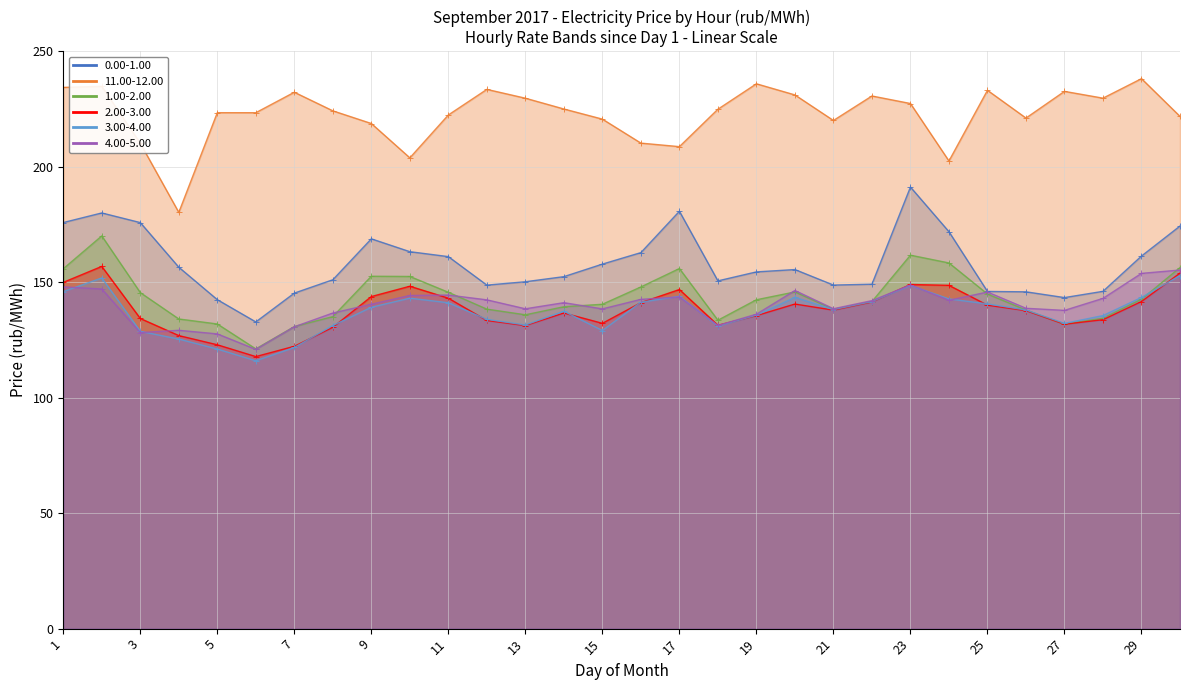

Reading left to right, transcribe all the data shown in this chart.

0.00-1.00: 1=175.9	2=180.0	3=175.8	4=156.5	5=142.5	6=132.8	7=145.3	8=151.1	9=168.8	10=163.2	11=161.1	12=148.8	13=150.2	14=152.4	15=157.9	16=162.8	17=180.8	18=150.6	19=154.5	20=155.5	21=148.8	22=149.2	23=191.2	24=171.9	25=146.0	26=145.9	27=143.4	28=146.1	29=161.4	30=174.4
11.00-12.00: 1=234.4	2=234.8	3=210.2	4=180.3	5=223.4	6=223.4	7=232.3	8=224.2	9=218.8	10=203.9	11=222.5	12=233.5	13=229.7	14=225.1	15=220.7	16=210.3	17=208.7	18=224.9	19=236.0	20=231.1	21=220.1	22=230.7	23=227.4	24=202.5	25=233.1	26=221.1	27=232.7	28=229.7	29=238.2	30=221.8
1.00-2.00: 1=155.9	2=170.1	3=145.5	4=134.1	5=131.9	6=121.2	7=130.8	8=135.1	9=152.6	10=152.5	11=145.7	12=138.4	13=135.9	14=139.4	15=140.5	16=148.0	17=156.0	18=133.6	19=142.4	20=145.8	21=138.3	22=141.7	23=161.7	24=158.4	25=144.9	26=138.0	27=131.8	28=134.4	29=142.7	30=156.4
2.00-3.00: 1=150.0	2=156.9	3=134.3	4=126.9	5=122.9	6=117.8	7=122.3	8=130.5	9=143.8	10=148.3	11=143.1	12=133.4	13=131.3	14=136.7	15=132.2	16=141.2	17=146.9	18=131.4	19=135.6	20=140.6	21=137.9	22=141.5	23=149.0	24=148.7	25=140.1	26=137.7	27=131.8	28=133.8	29=141.7	30=154.0
3.00-4.00: 1=146.0	2=151.9	3=128.8	4=125.4	5=121.1	6=116.0	7=121.8	8=131.3	9=139.2	10=143.1	11=141.1	12=133.9	13=131.5	14=137.4	15=129.1	16=141.4	17=143.9	18=131.0	19=135.7	20=143.5	21=138.2	22=141.6	23=148.6	24=142.8	25=140.6	26=138.0	27=132.2	28=135.6	29=143.4	30=152.9
4.00-5.00: 1=148.0	2=147.1	3=128.2	4=129.2	5=127.7	6=120.9	7=130.7	8=136.7	9=140.5	10=144.3	11=144.5	12=142.4	13=138.5	14=141.2	15=138.5	16=142.6	17=143.7	18=131.3	19=136.2	20=146.4	21=138.6	22=142.1	23=148.8	24=142.2	25=145.8	26=138.7	27=137.8	28=143.0	29=153.9	30=155.3